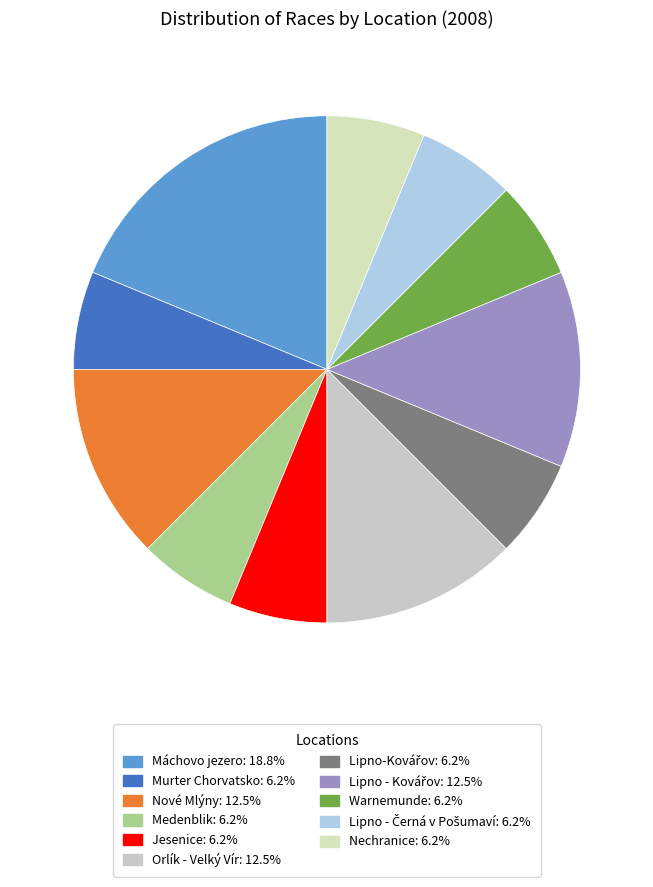

Which category has the biggest portion of the pie?

Máchovo jezero